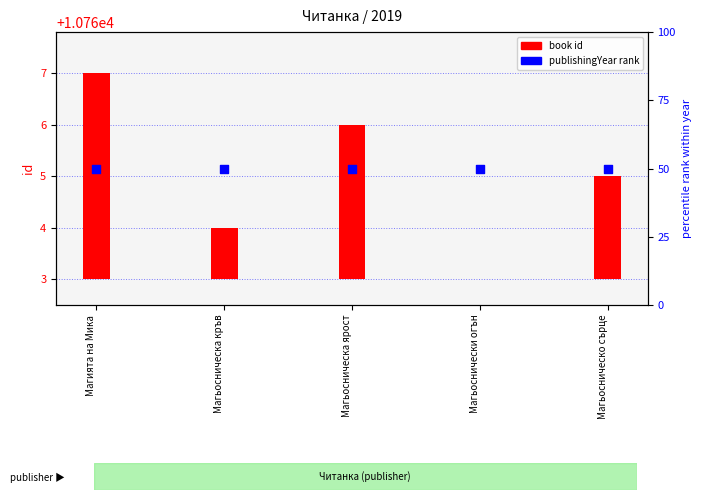

At which category is the sum across all series the highest?

Магията на Мика